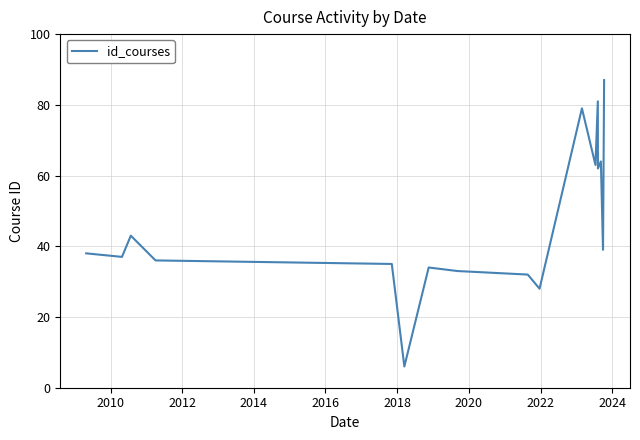

What is the maximum value shown in the chart?

87